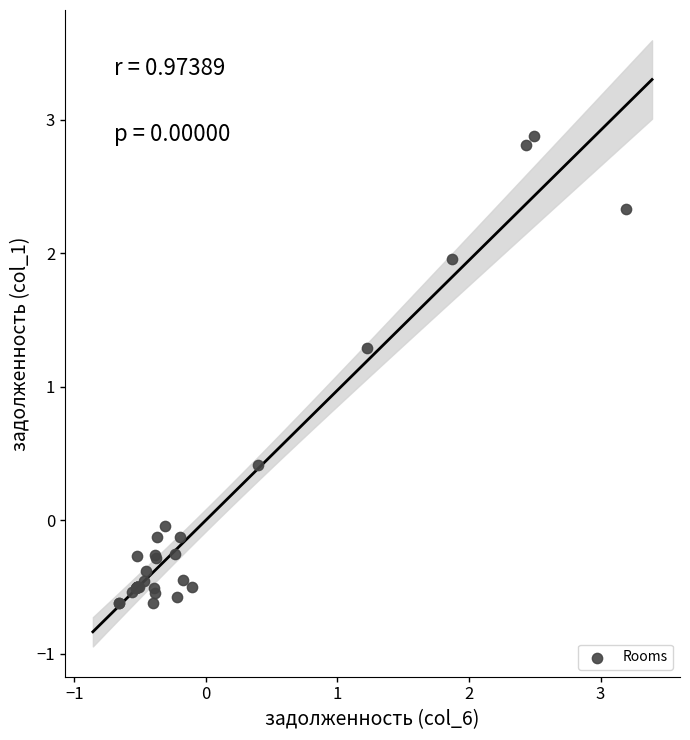

What Y value in the scatter plot is closest to 1?

1.3